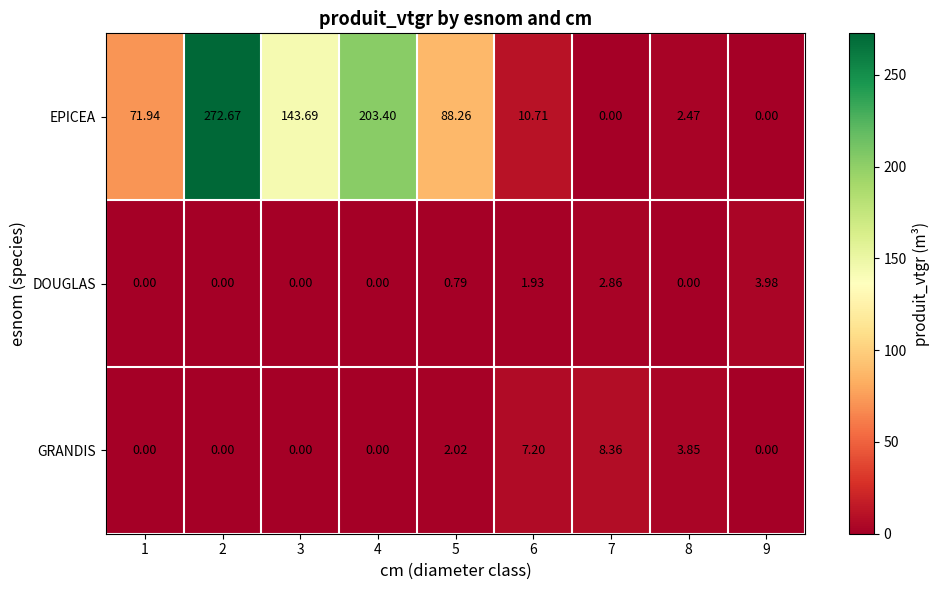

Rank the series at 8 from highest to lowest value.

GRANDIS, EPICEA, DOUGLAS